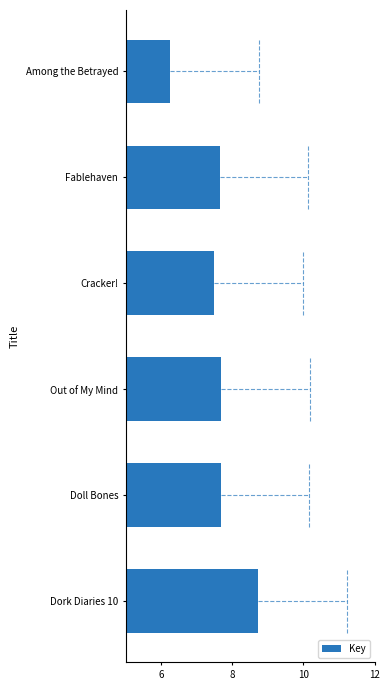

Approximately how many times larger is the value at Fablehaven compared to Out of My Mind?

1.0